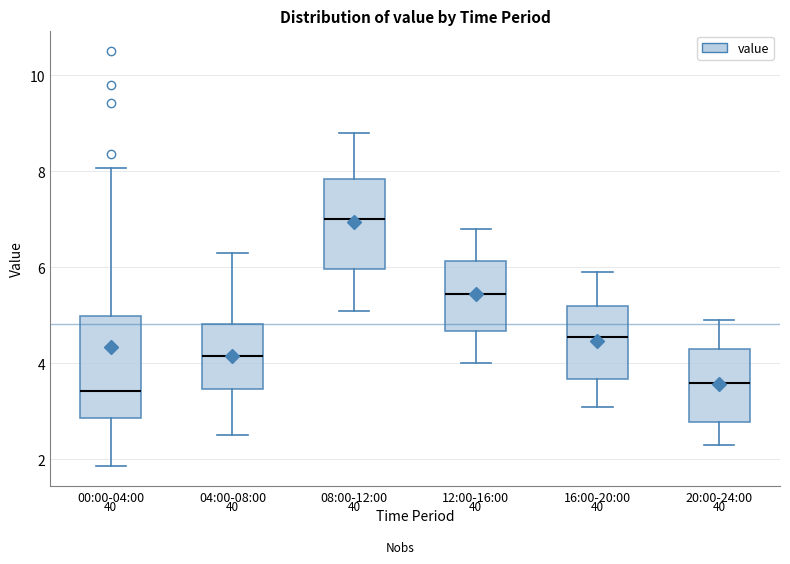

Which box is the tallest, from its lower edge to its upper edge?

00:00-04:00